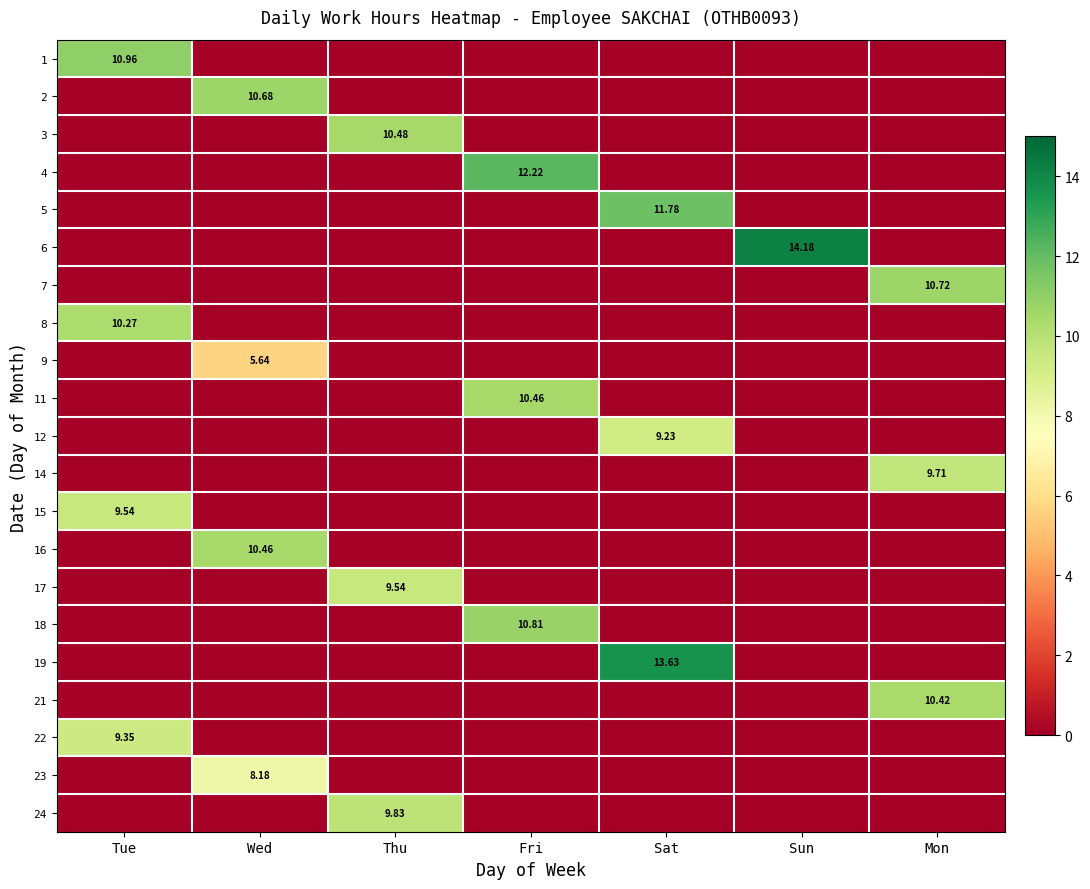

Is the value of 21 at Tue greater than the value of 23 at Mon?

No